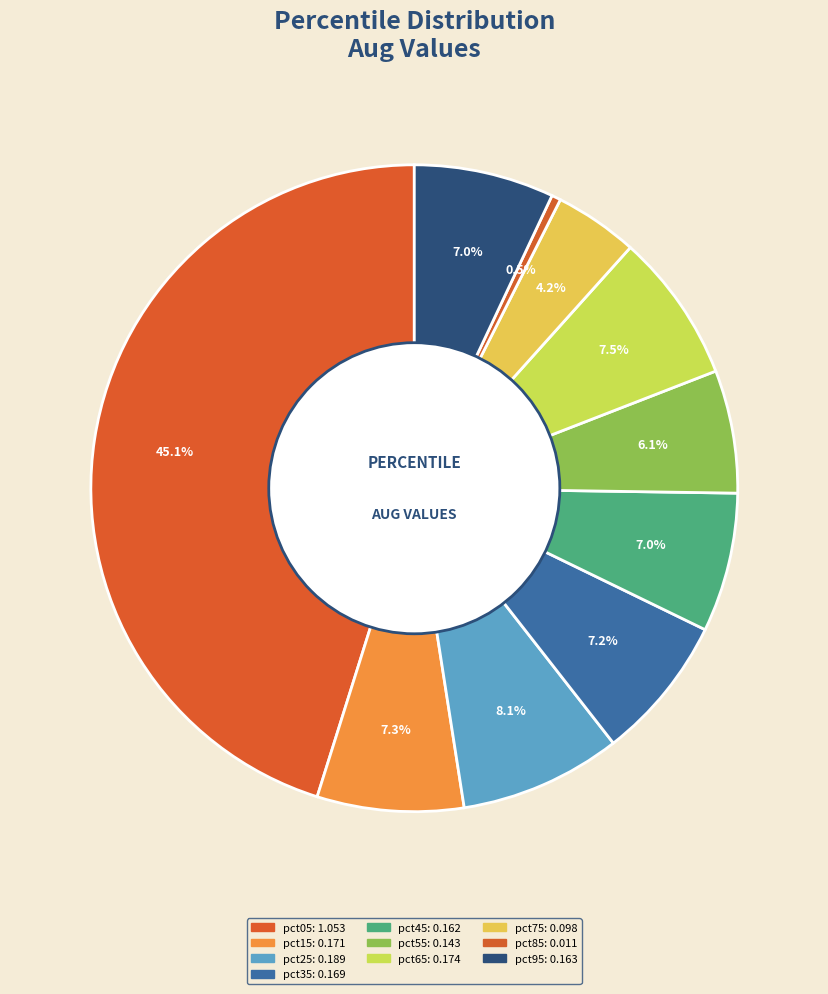

Count the number of slices in the pie.

10